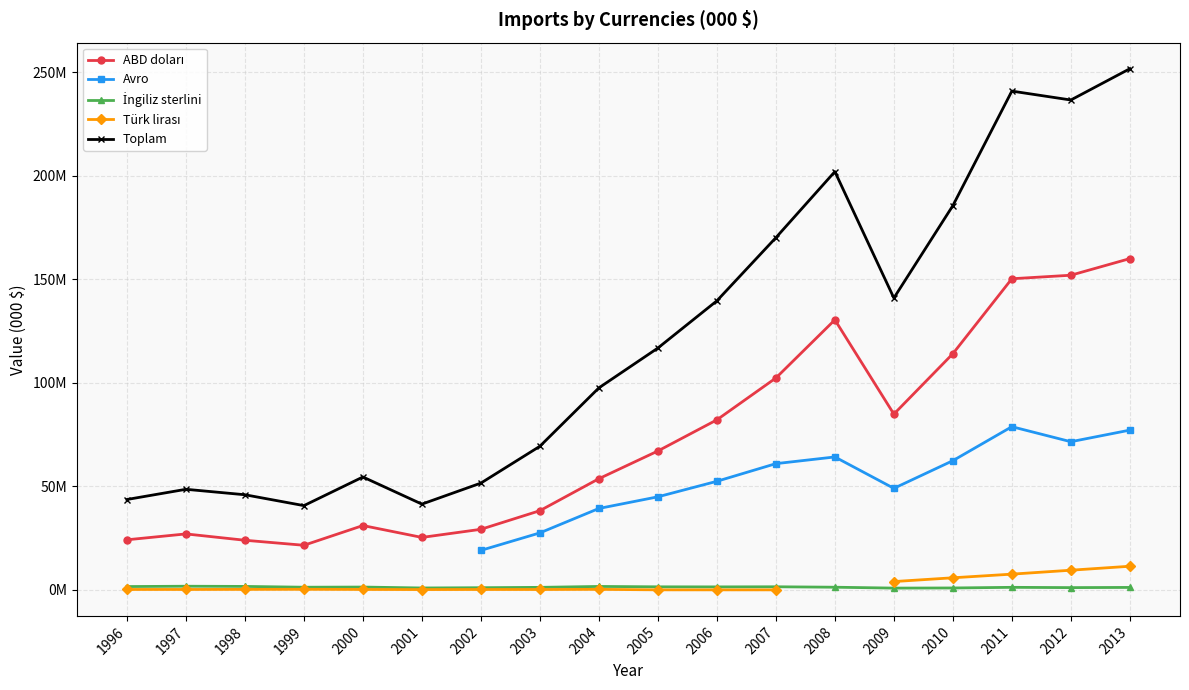

The Türk lirası series shows 55664.4 at 1998. True or false?

False